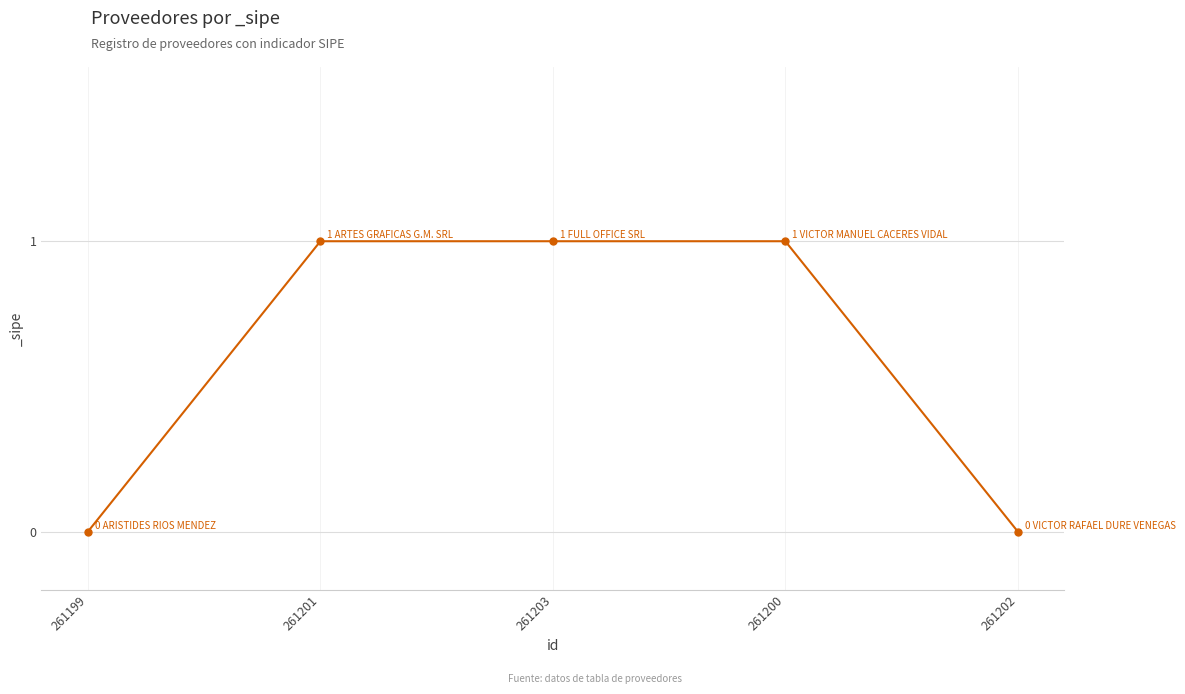

What is the change in value from 261199 to 261203?

+1